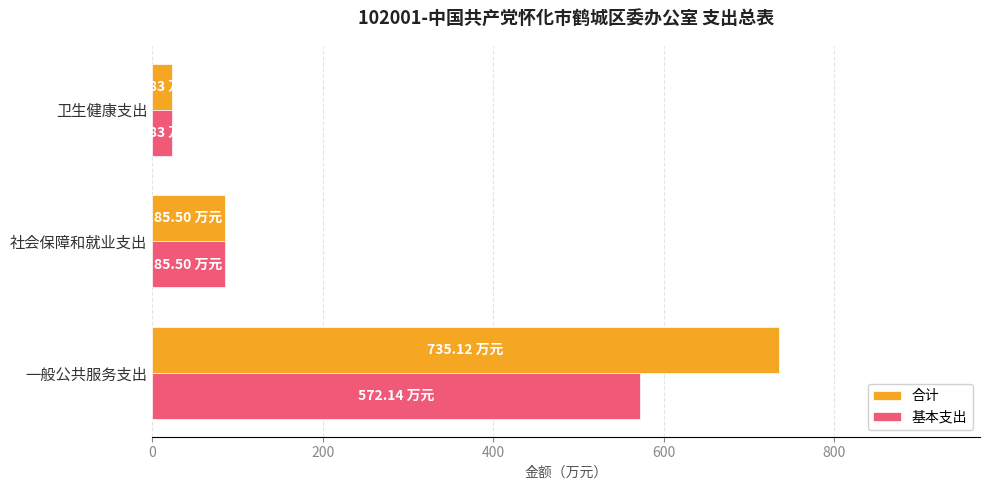

What is the average value of the 合计 series?

281.5